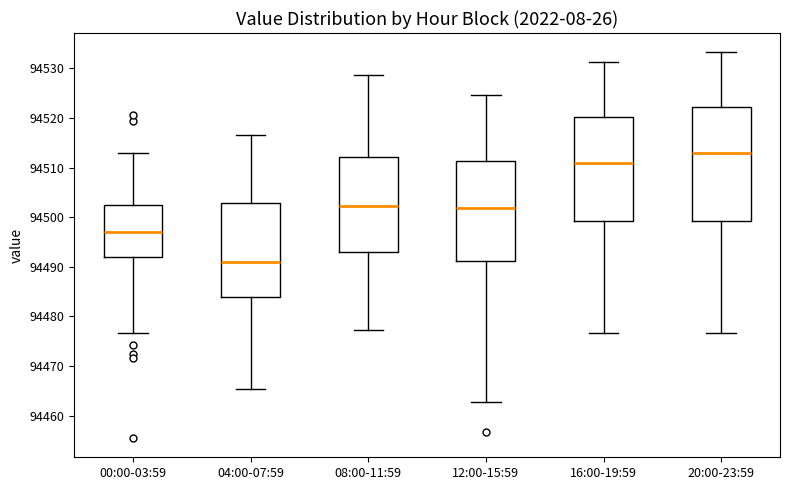

Reading left to right, transcribe this box plot: for each box, give where its median line is, the range the box spans, and where its two whiskers end, as read against the y-axis. The values are not printed on the chart, so give them approximately, as read against the axis.

00:00-03:59: median 94497, box 94492 to 94503, whiskers 94477 to 94513
04:00-07:59: median 94491, box 94484 to 94503, whiskers 94465 to 94517
08:00-11:59: median 94502, box 94493 to 94512, whiskers 94477 to 94529
12:00-15:59: median 94502, box 94491 to 94511, whiskers 94463 to 94525
16:00-19:59: median 94511, box 94499 to 94520, whiskers 94477 to 94531
20:00-23:59: median 94513, box 94499 to 94522, whiskers 94477 to 94533